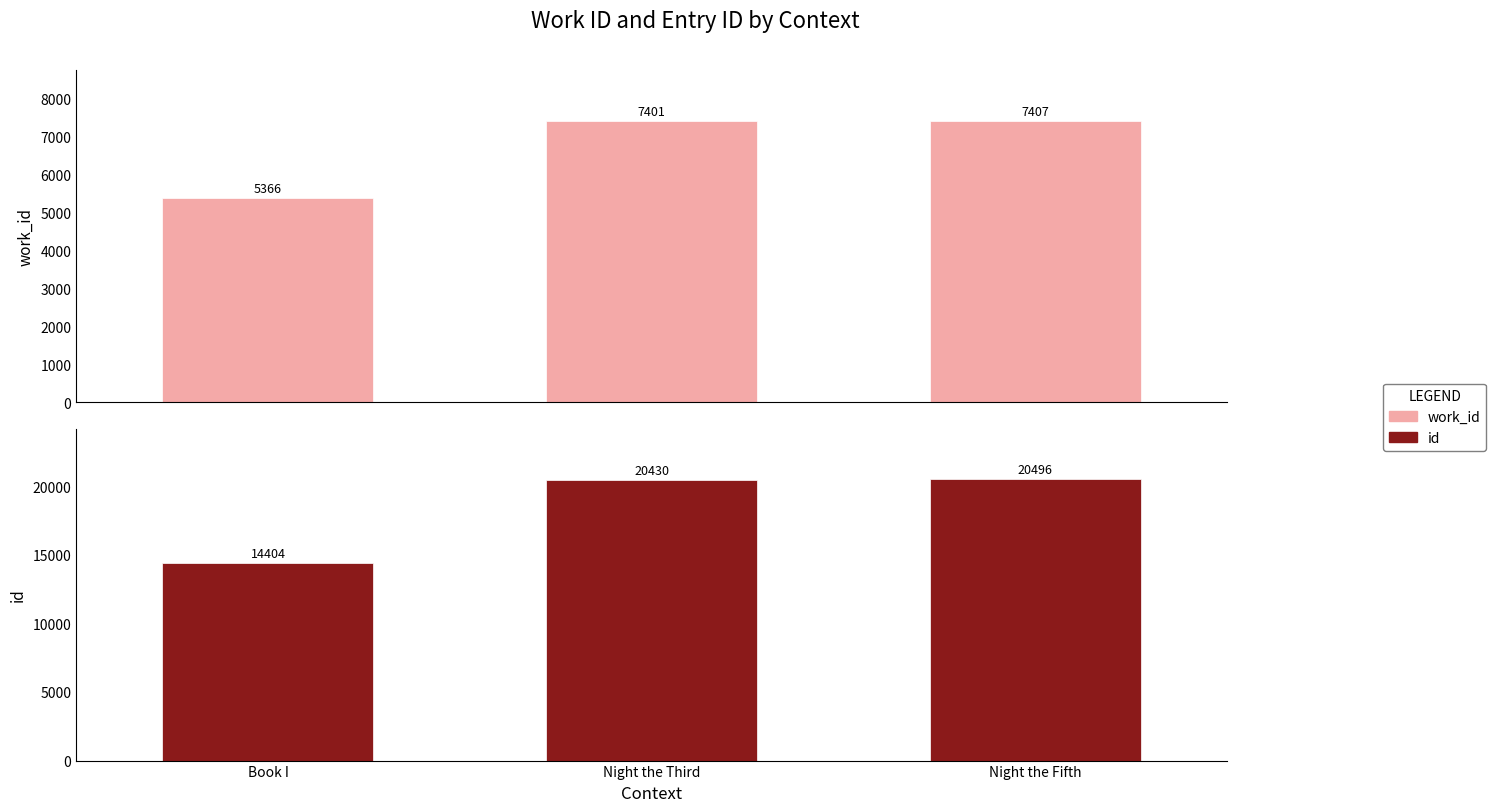

The work_id series shows 2136 at Book I. True or false?

False